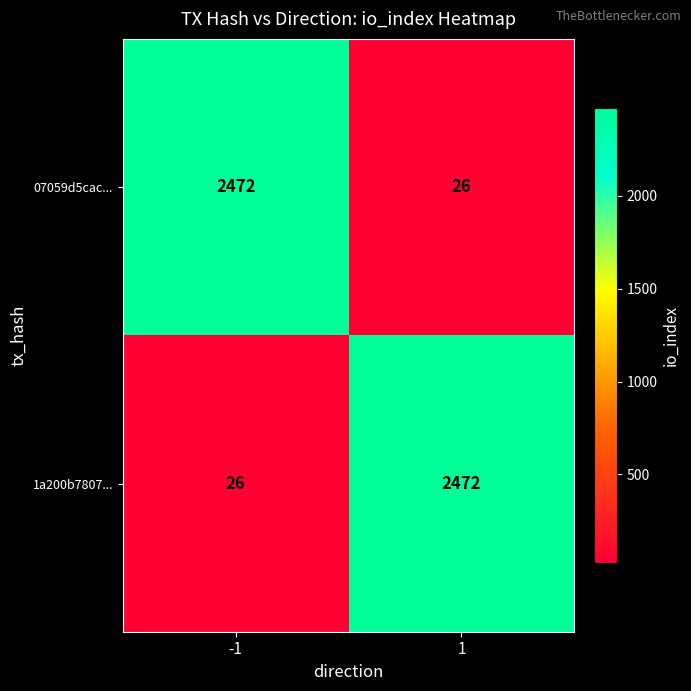

Is it true that 1a200b7807... equals 11 at -1?

False